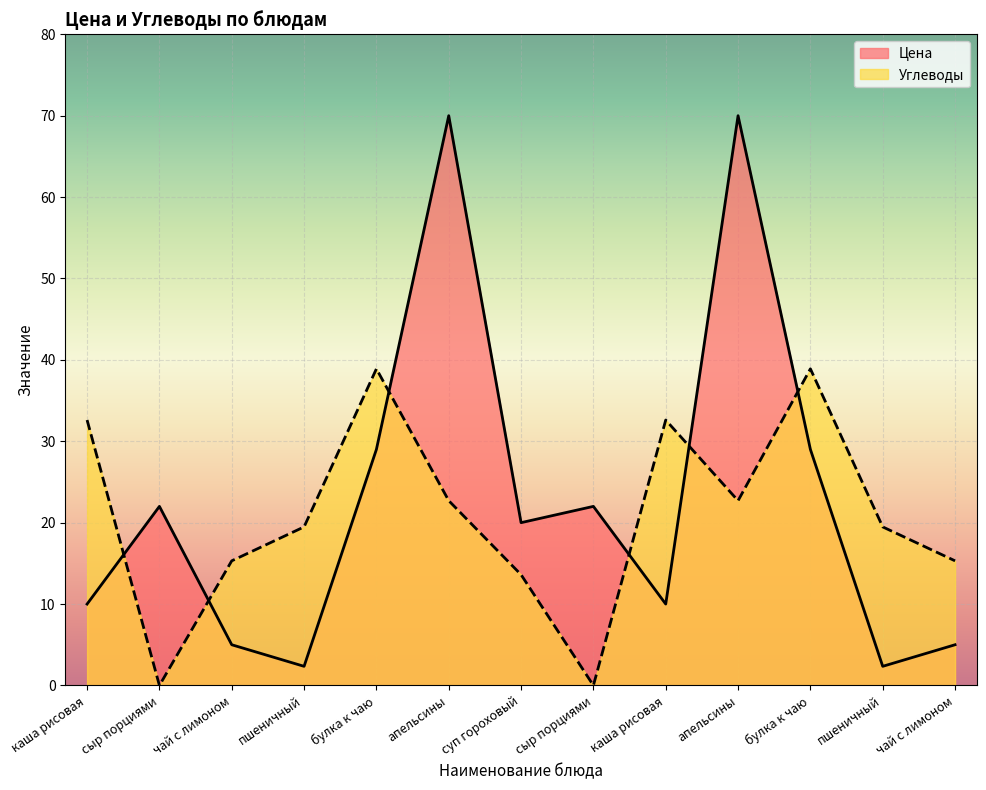

What is the label of the 3rd point from the right?

булка к чаю